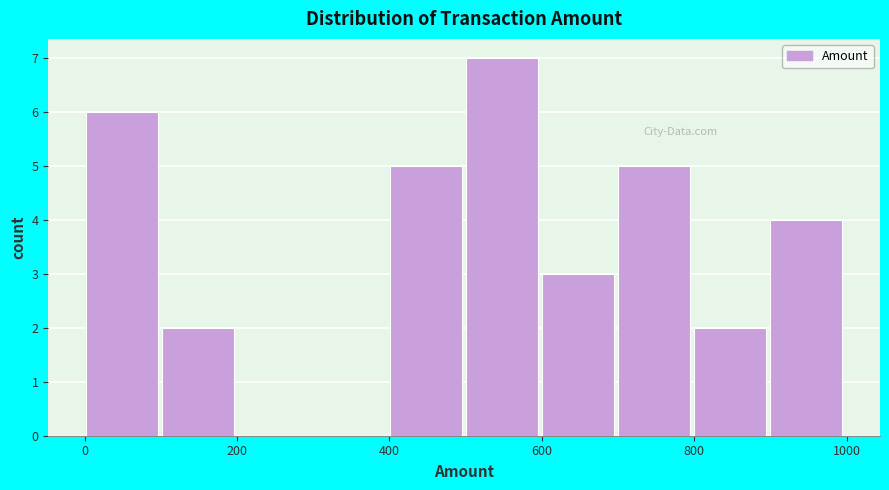

How tall is the bar that spans 900 to 1000 on the x-axis? Neither the bar edges nor the heights are printed on the chart, so give them approximately, as read against the axes.

4